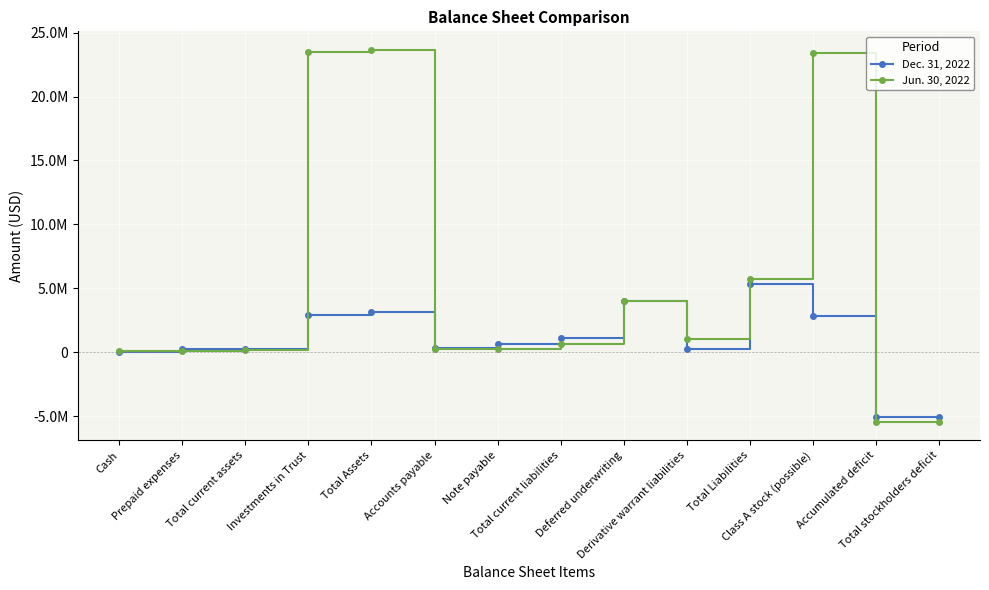

What are all the series names shown in the legend?

Dec. 31, 2022, Jun. 30, 2022